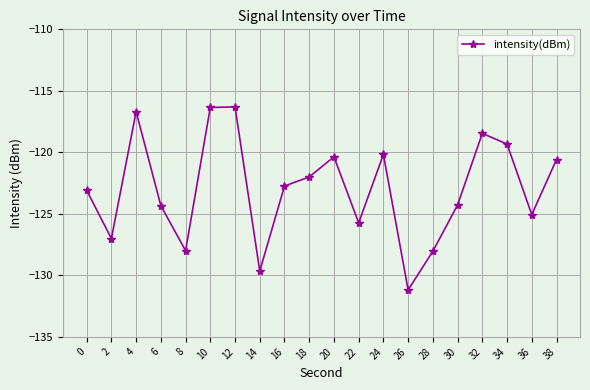

Read the value at 6.

-124.3